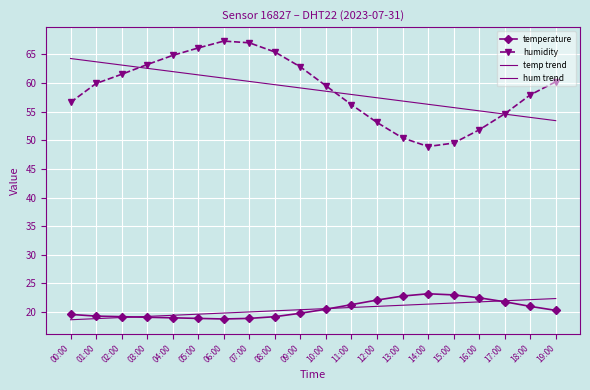

At which category is the sum across all series the highest?

06:00